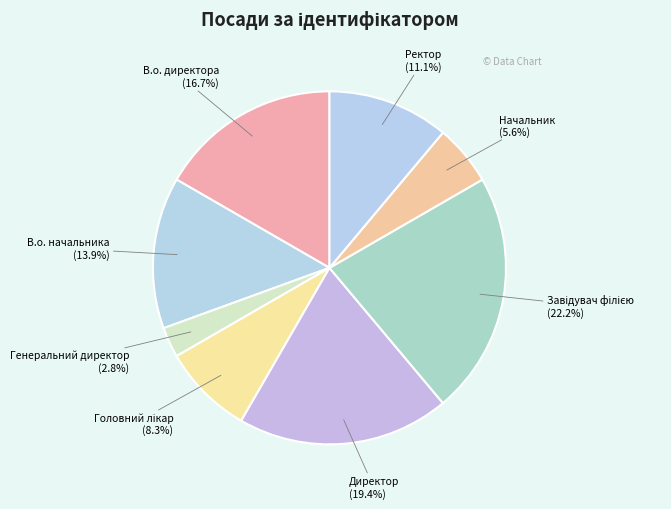

Do Ректор (11.1%) and Директор (19.4%) together represent more than half of the pie?

No